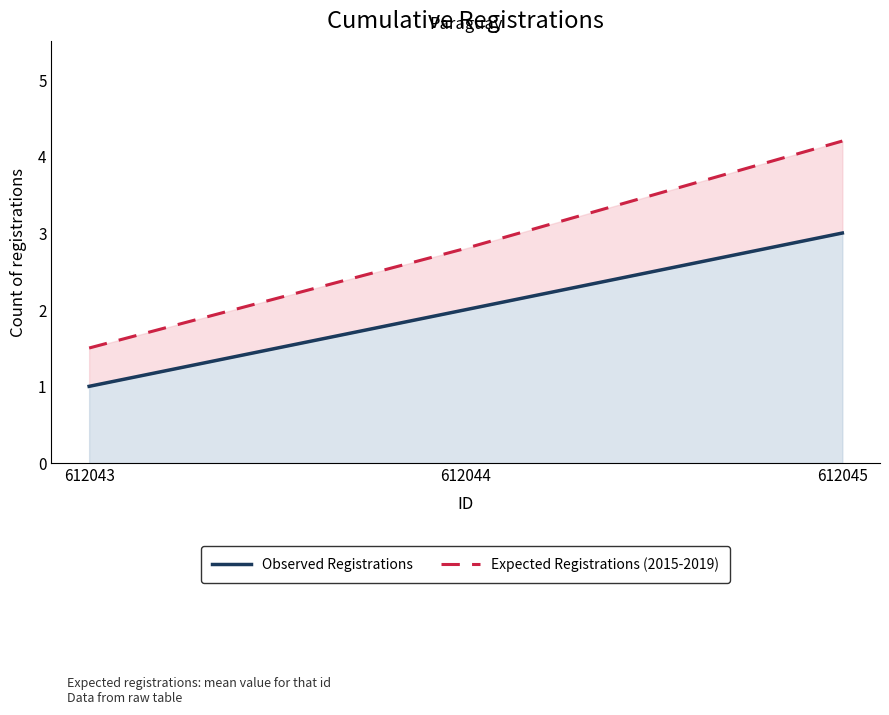

At which label is Observed Registrations closest to 2?

612044